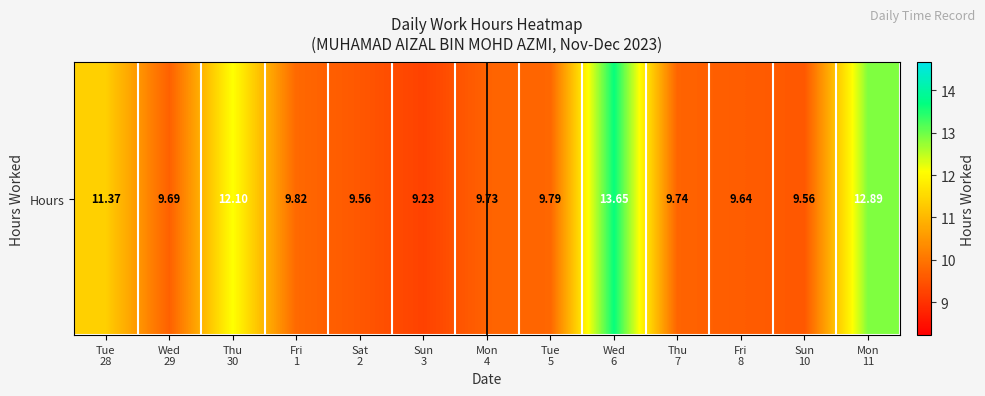

What is the sum of all values?

136.8